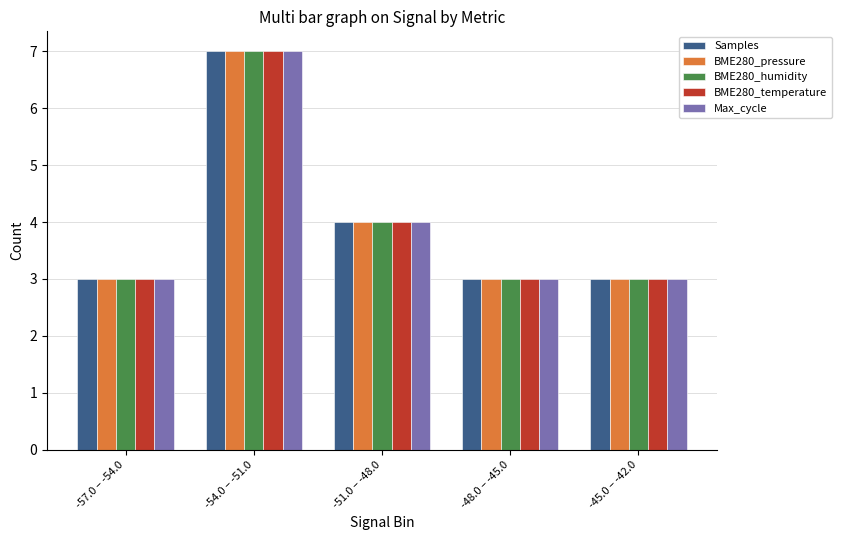

Which label corresponds to the largest value in the chart?

-54.0 – -51.0